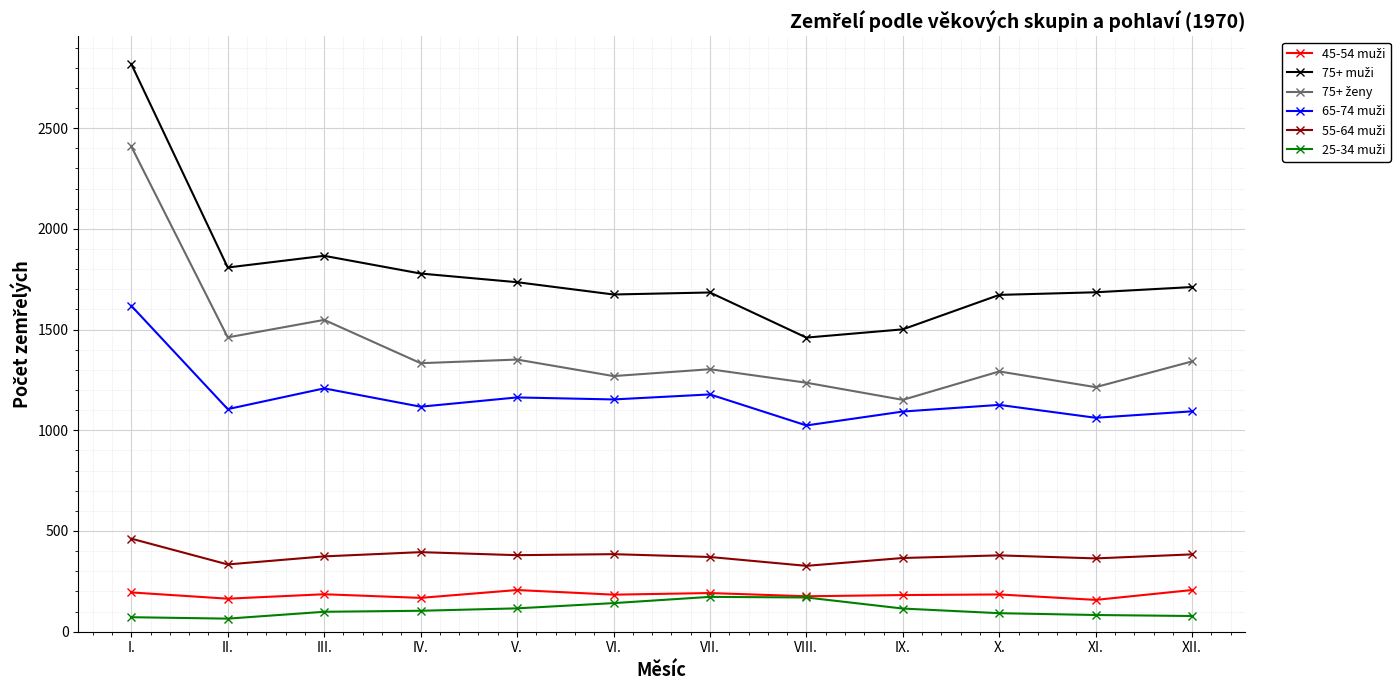

What is the maximum value shown in the chart?

2818